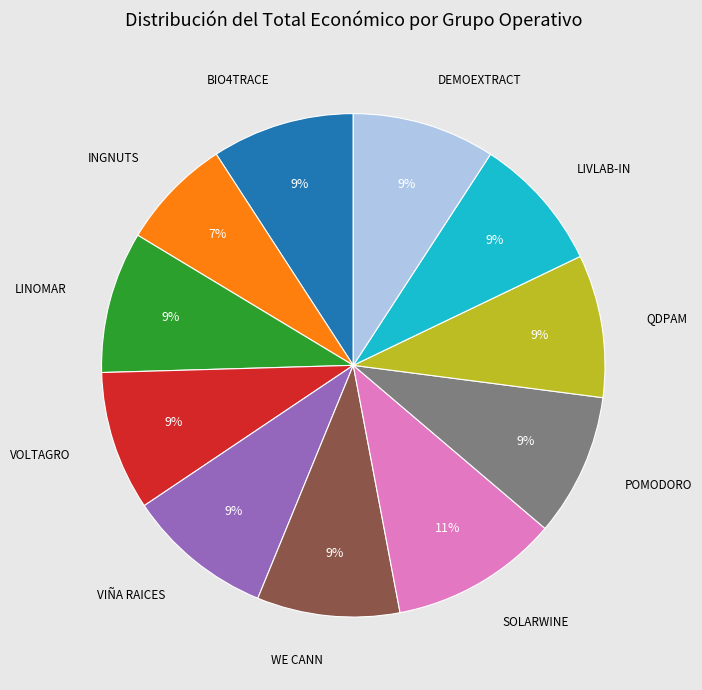

Is there a majority slice in this chart?

No